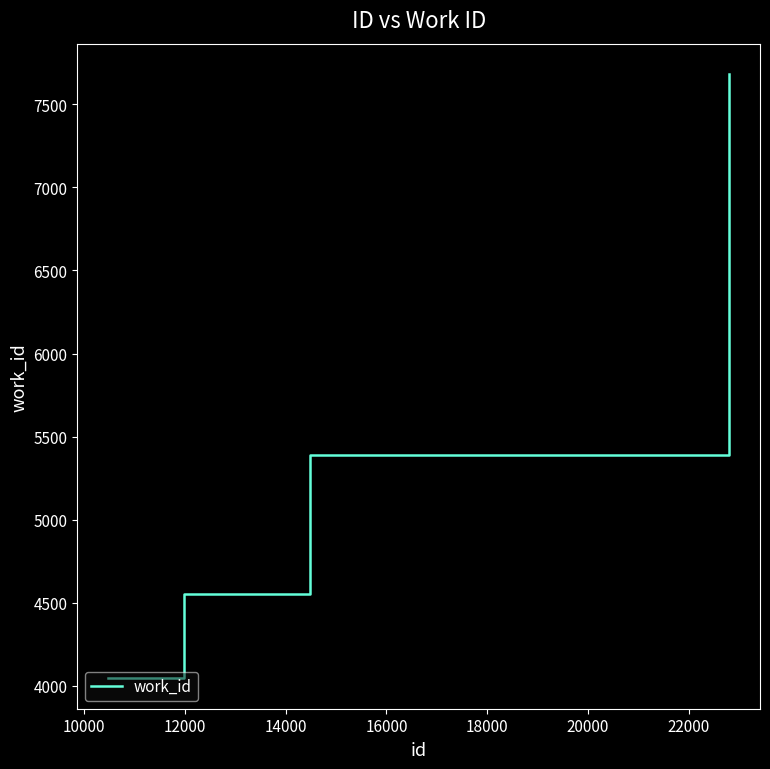

What is the maximum value shown in the chart?

7682